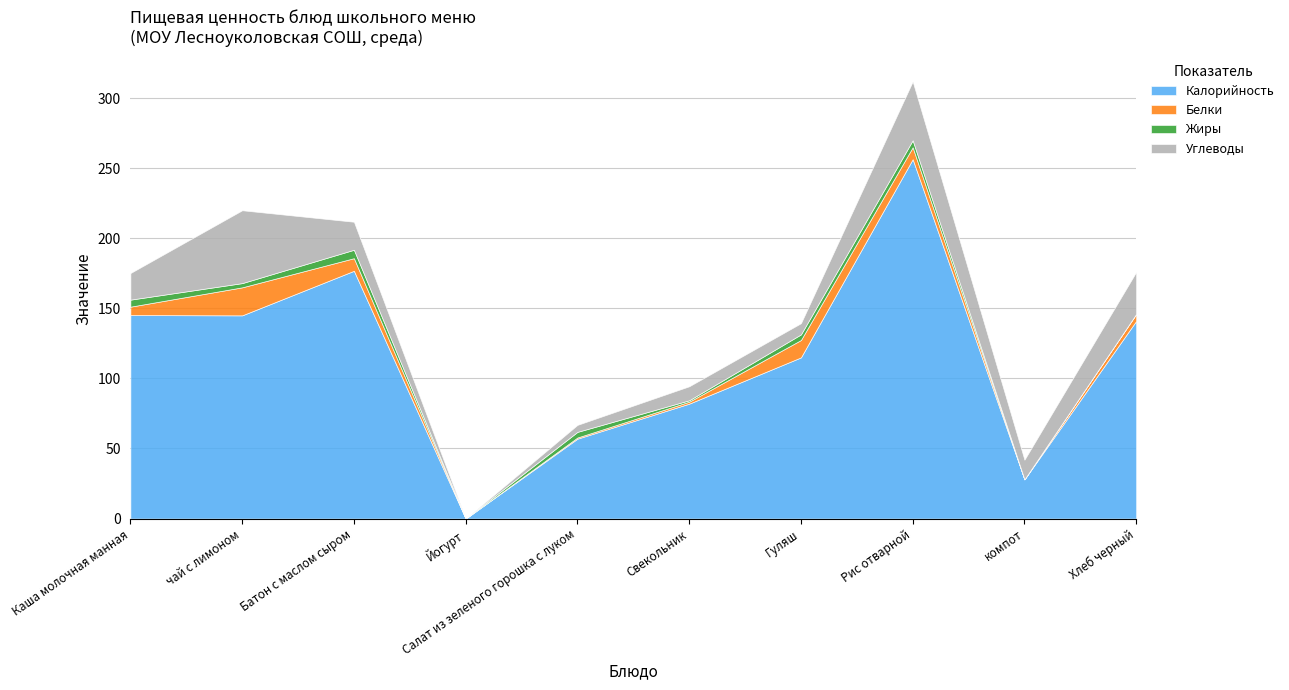

Rank the series by their maximum value, from lowest to highest.

Жиры, Белки, Углеводы, Калорийность